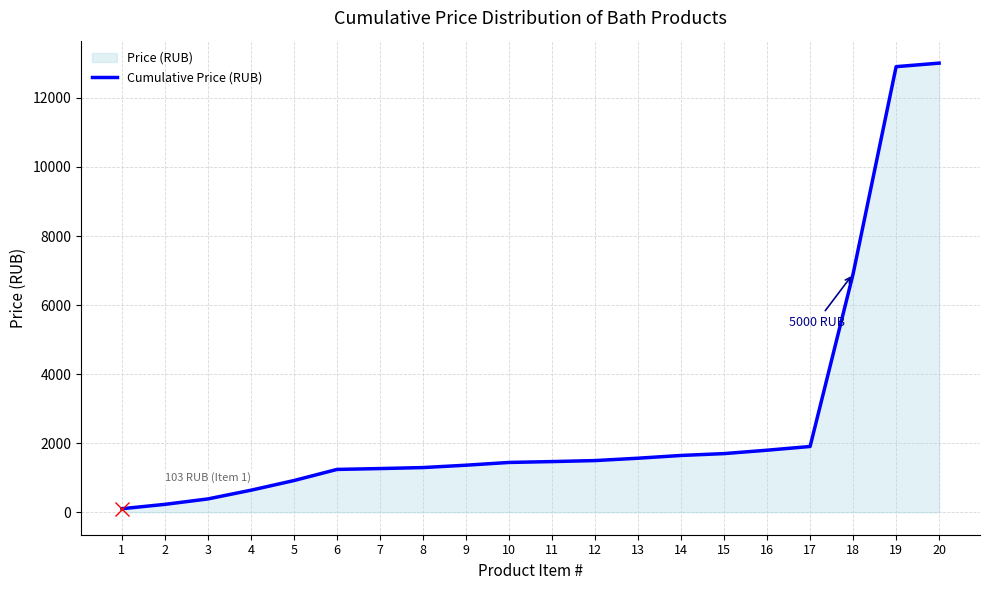

What value does the data have at 17?

1905.0